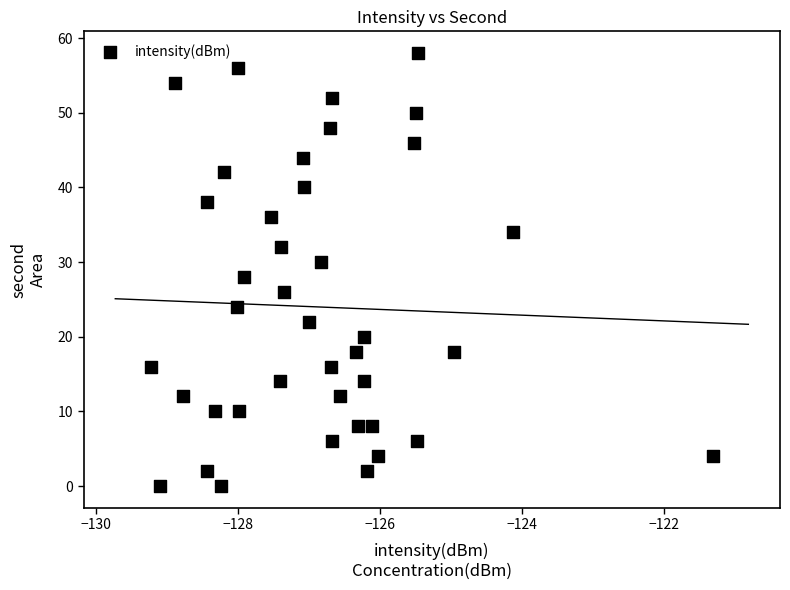

What is the range of Y values (max minus min)?

58